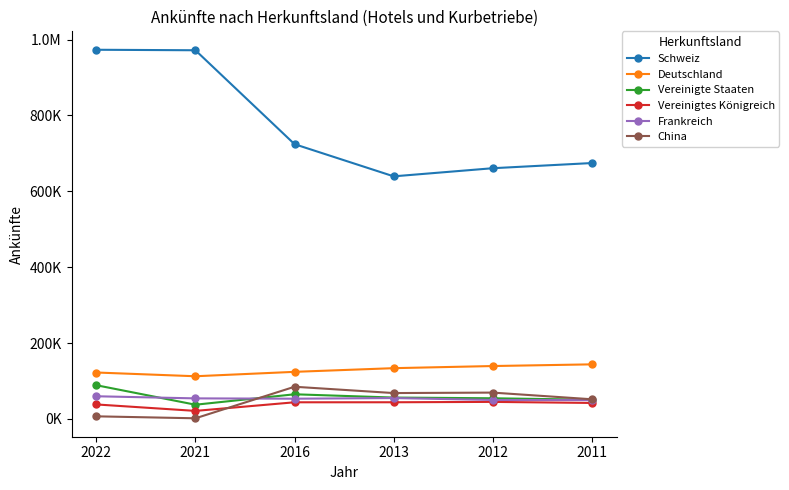

How many interior local valleys does the Deutschland series have?

1